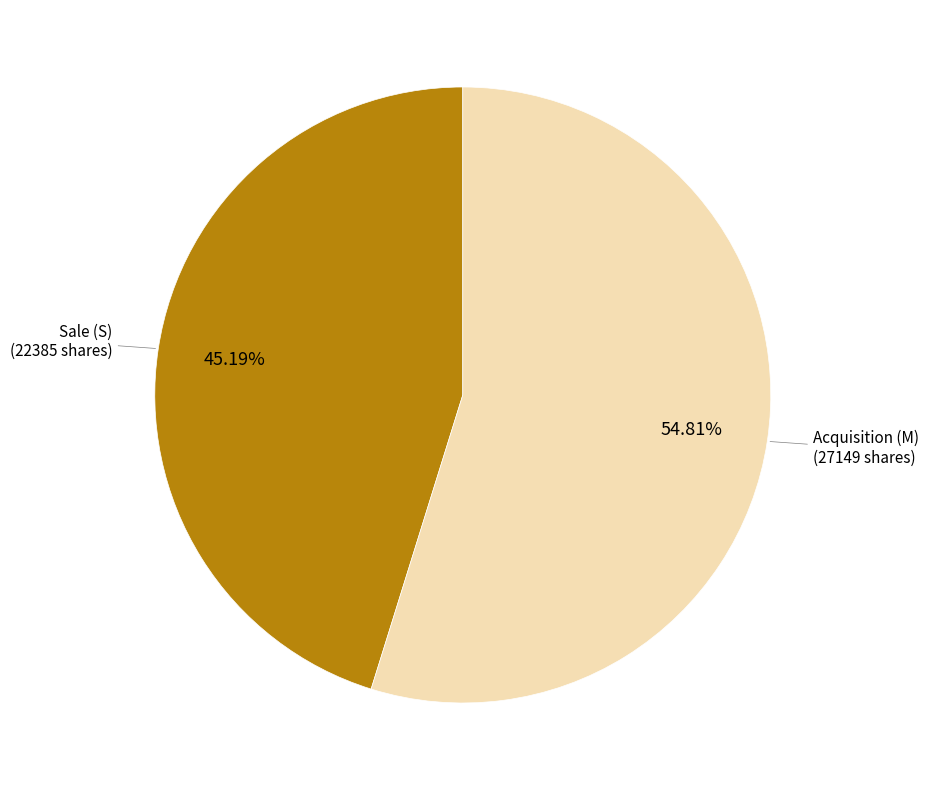

What is the largest slice in the pie chart?

Acquisition (M)